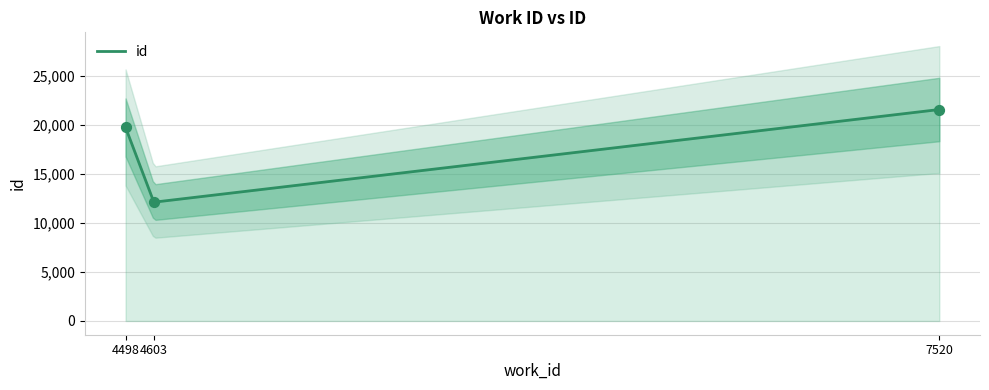

Approximately how many times larger is the value at 4603 compared to 4498?

0.6